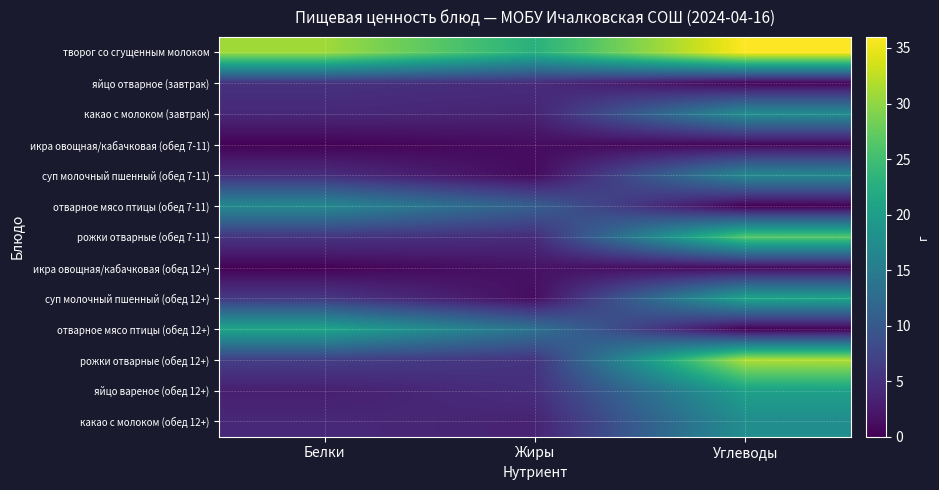

At which category is the sum across all series the highest?

Углеводы